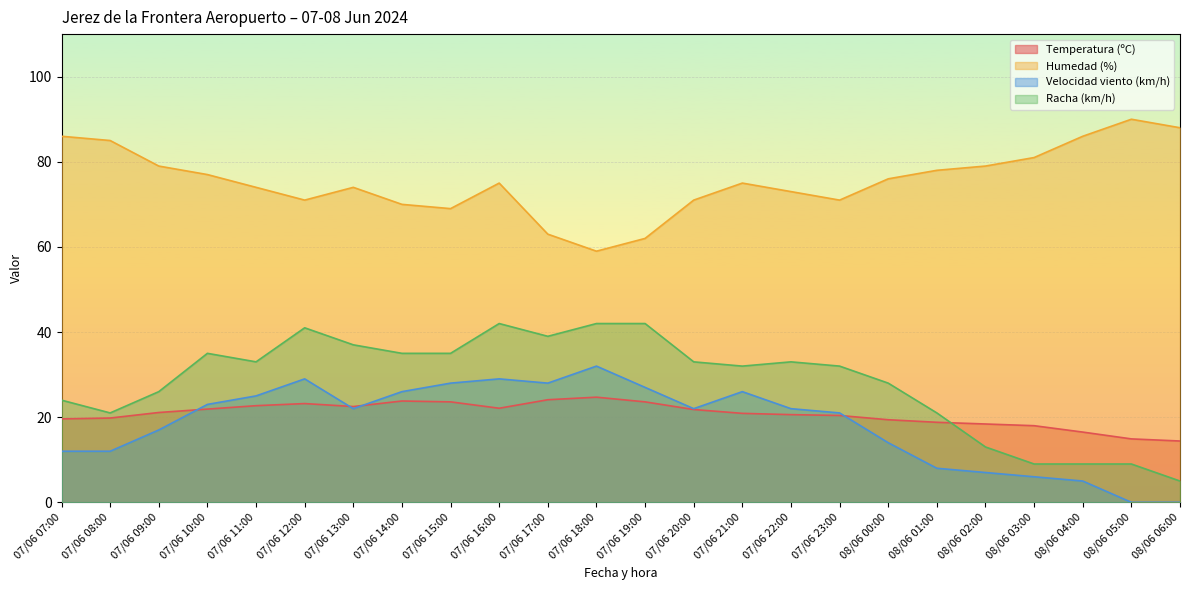

What are all the series names shown in the legend?

Temperatura (ºC), Humedad (%), Velocidad viento (km/h), Racha (km/h)